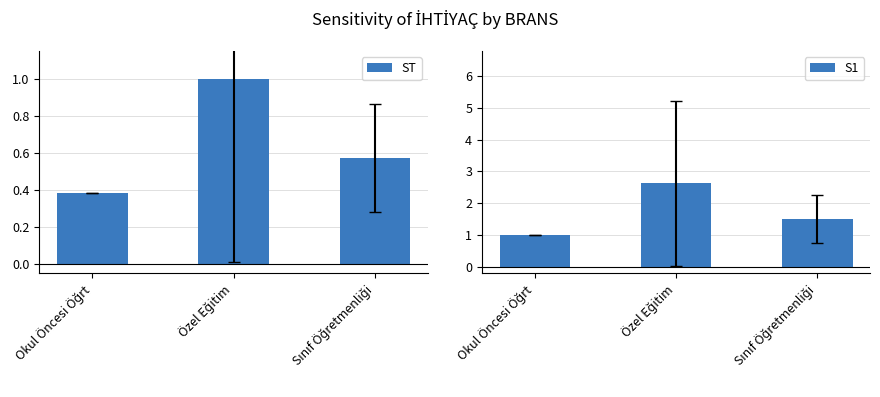

How many groups of bars are there?

3